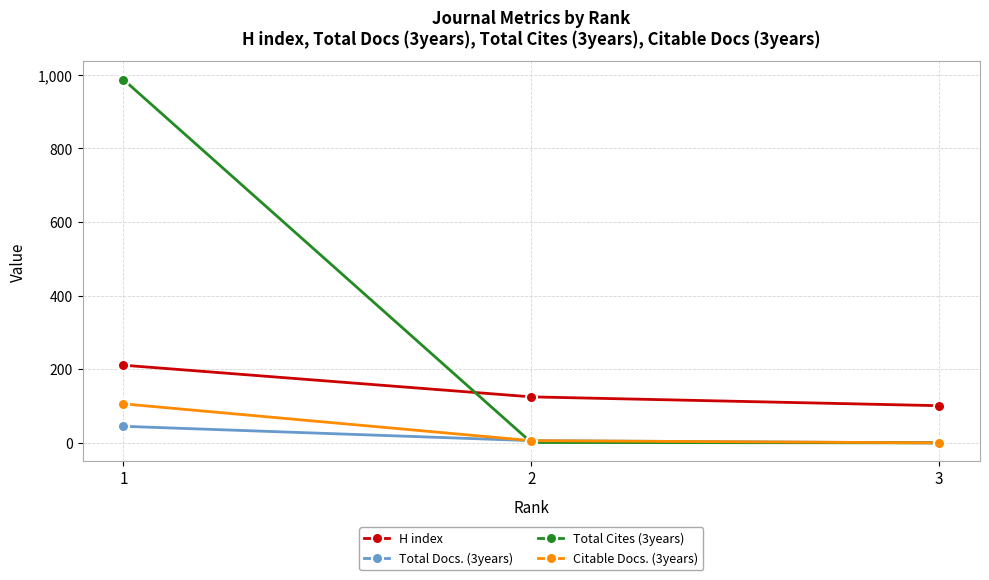

Rank the series at 1 from lowest to highest value.

Total Docs. (3years), Citable Docs. (3years), H index, Total Cites (3years)